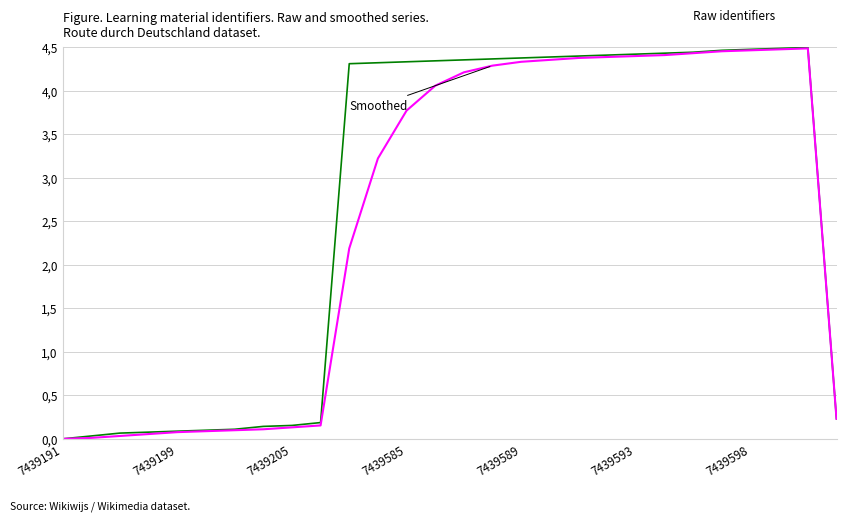

Does the chart display data point markers on the line(s)?

No